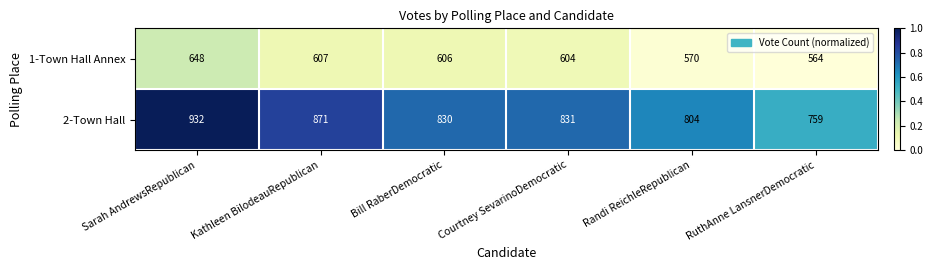

Which category has the lowest value across all series?

RuthAnne LansnerDemocratic